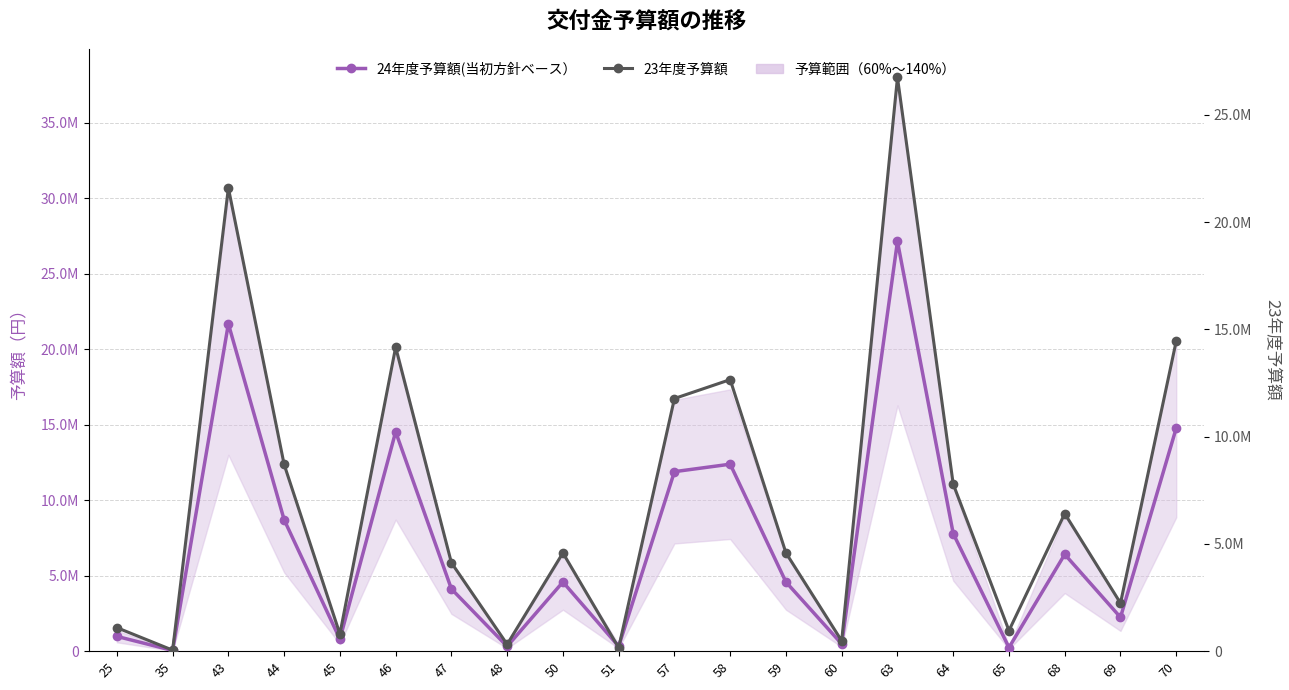

Which has a higher value, 44 or 57?

57